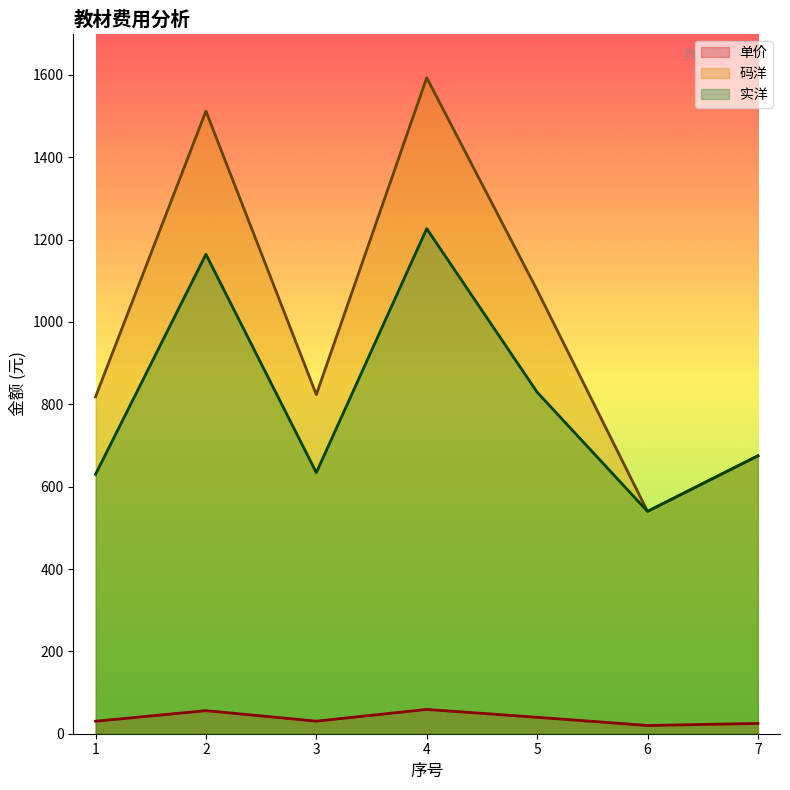

List the series in order of their peak value, highest first.

码洋, 实洋, 单价